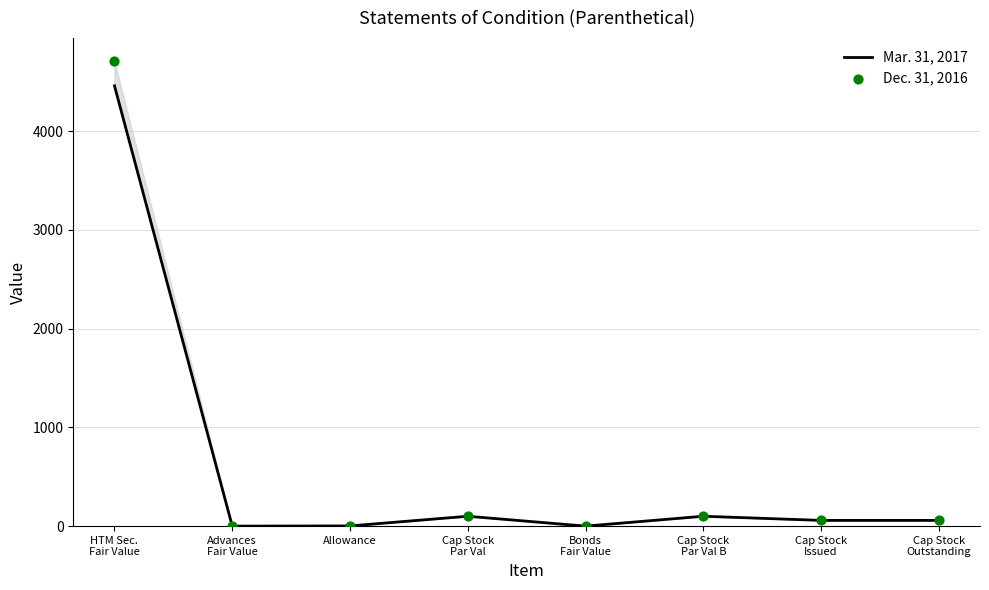

At which category is the sum across all series the highest?

HTM Sec.
Fair Value